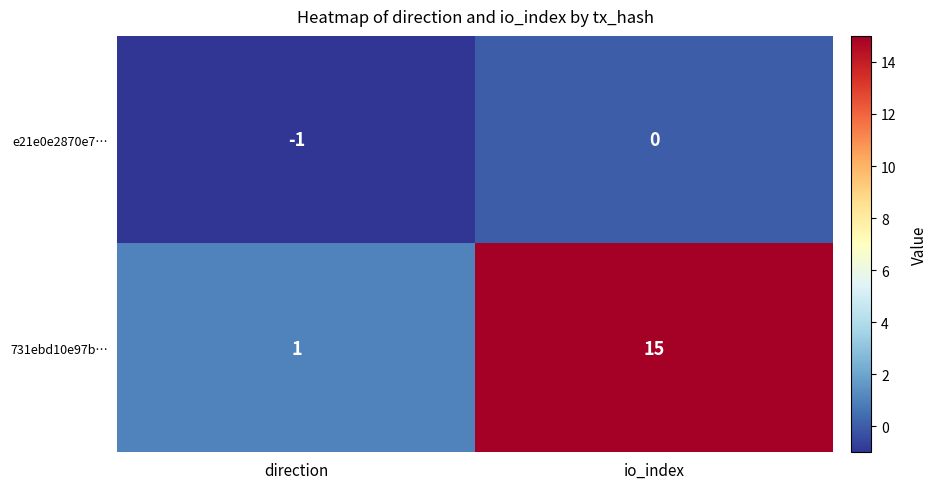

The e21e0e2870e7… series shows 0 at io_index. True or false?

True